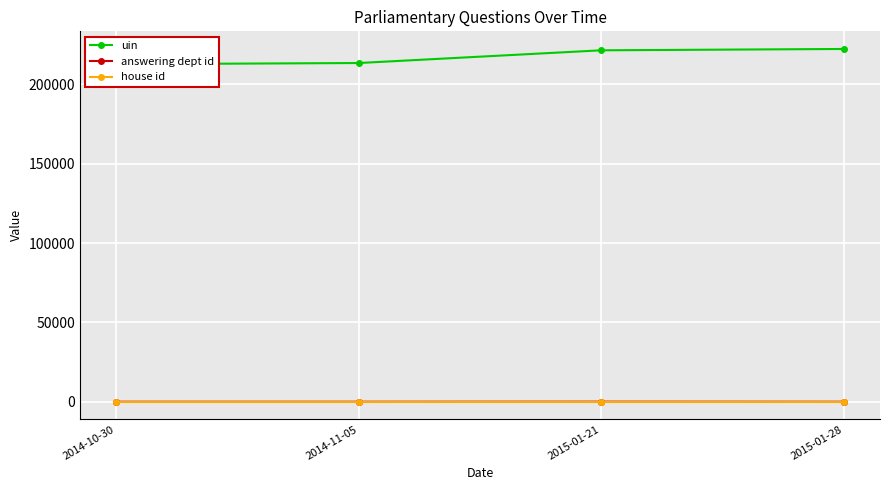

True or false: answering dept id has a value of 5 at 2014-11-05.

False